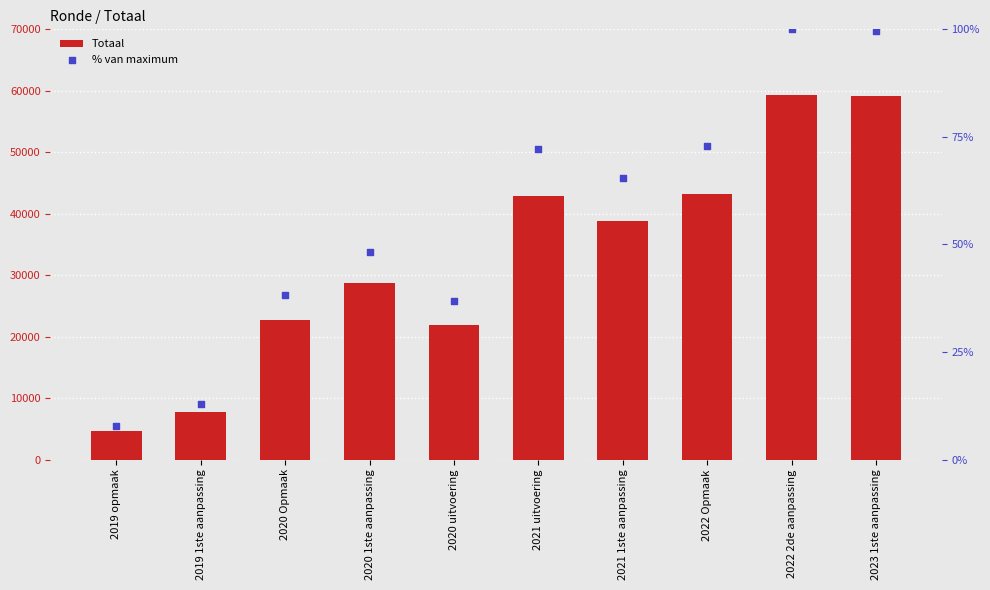

Is the value of Totaal at 2023 1ste aanpassing greater than the value of % van maximum at 2021 uitvoering?

Yes